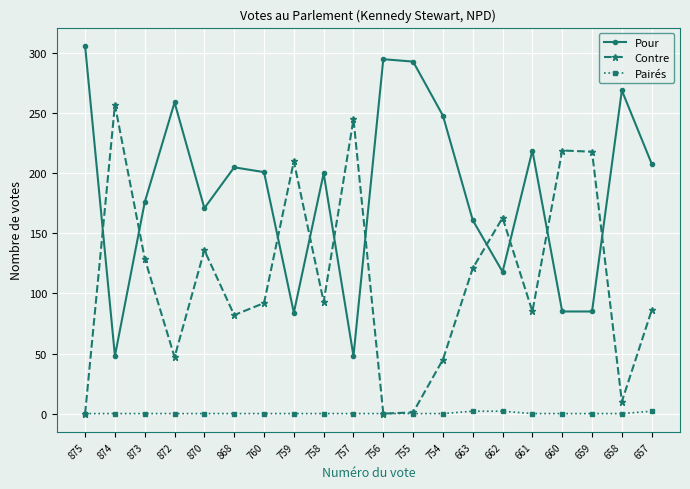

What is the total value across all series at 868?

287